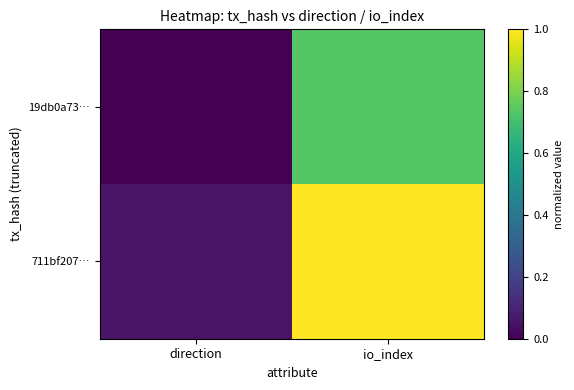

Rank the series at direction from lowest to highest value.

19db0a73…, 711bf207…